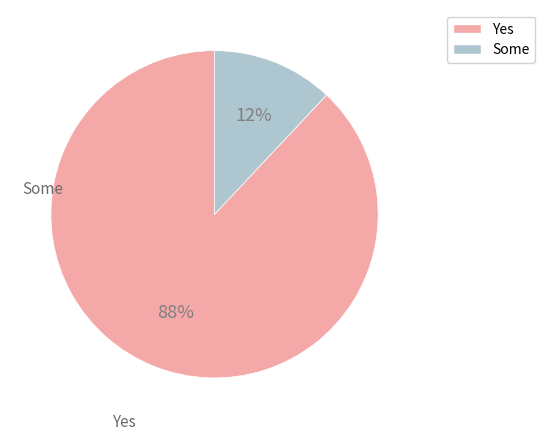

To the nearest percent, what is the difference between the largest and smallest slice percentages?

76%